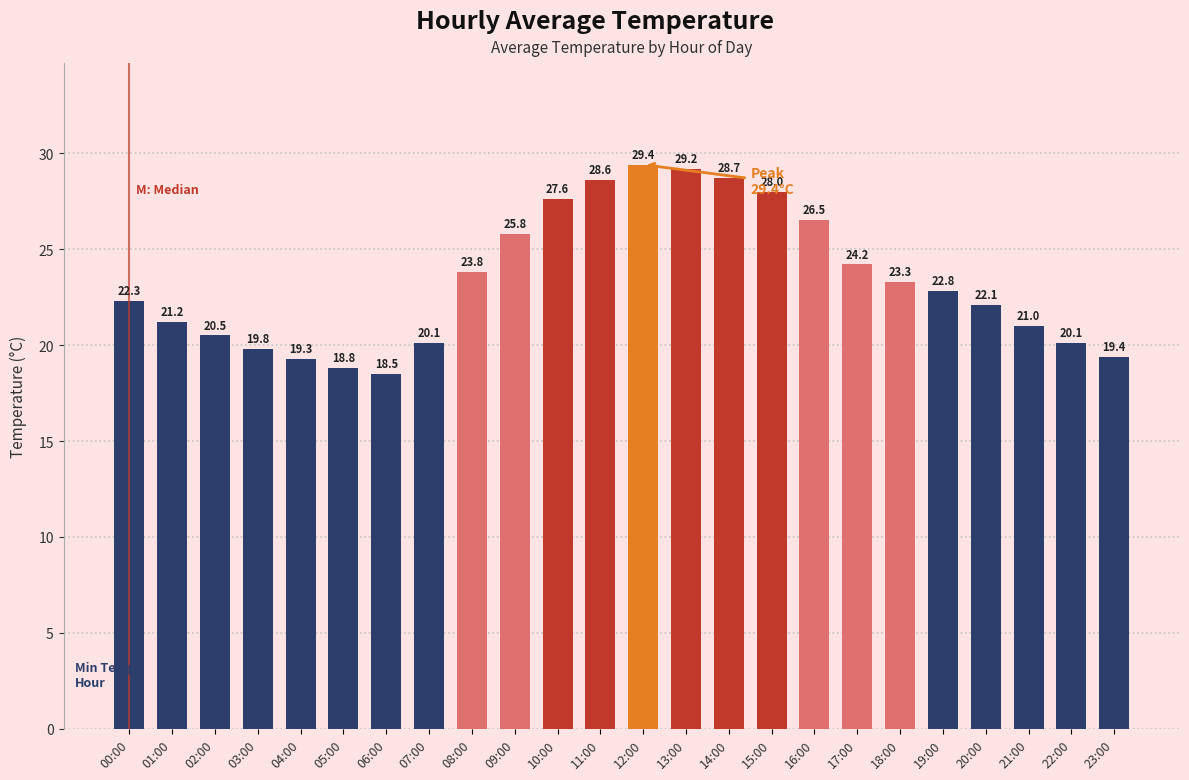

Is it true that the value at 16:00 is 36.2?

False